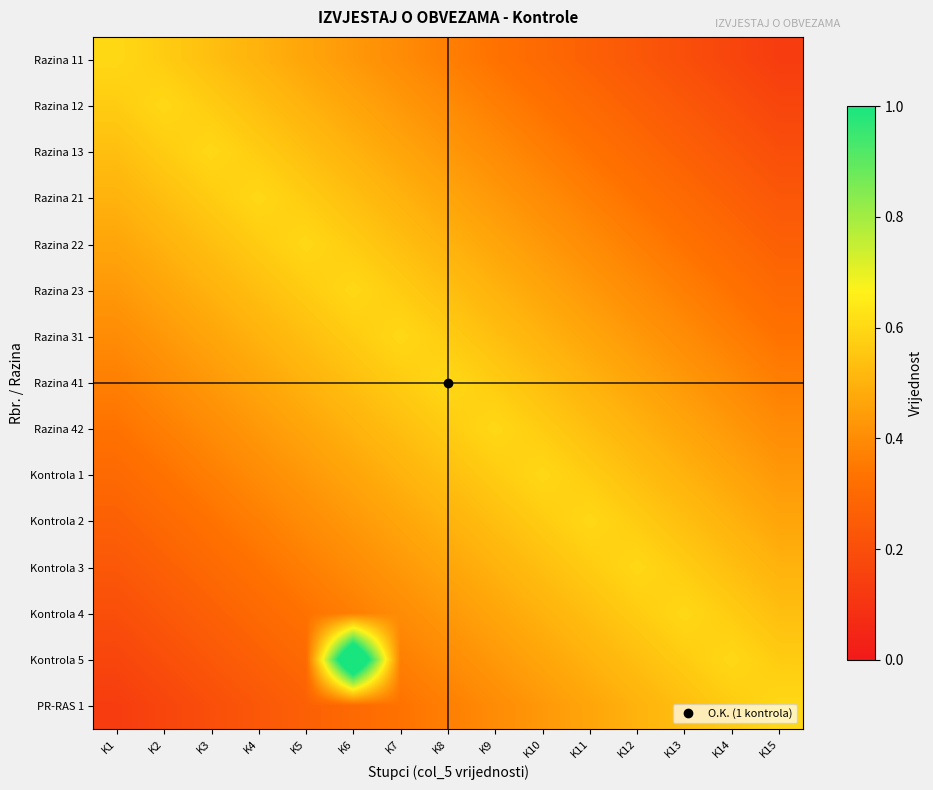

Rank the series at K5 from lowest to highest value.

PR-RAS 1, Kontrola 5, Kontrola 4, Kontrola 3, Kontrola 2, Kontrola 1, Razina 11, Razina 42, Razina 12, Razina 41, Razina 13, Razina 31, Razina 21, Razina 23, Razina 22